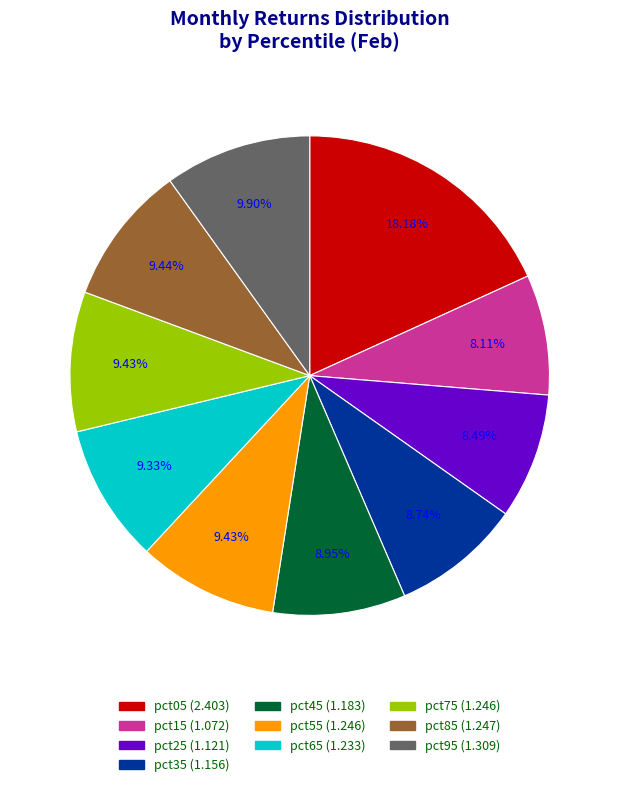

Approximately how many times larger is the value at pct15 compared to pct05?

0.4